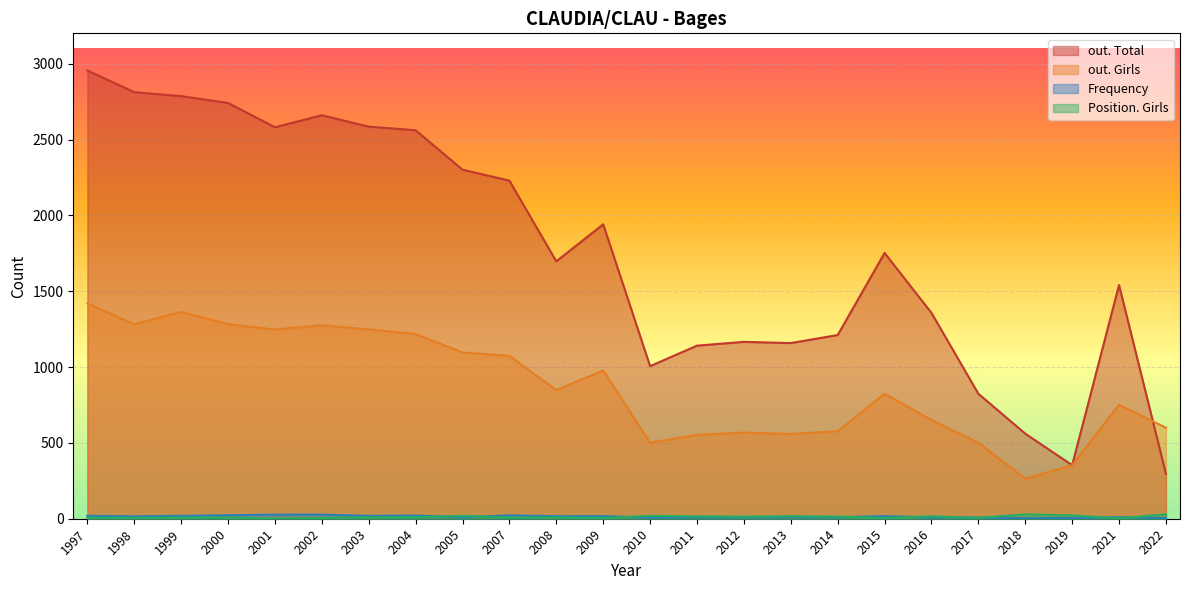

What is the difference between the Frequency values at 1999 and 2007?

4